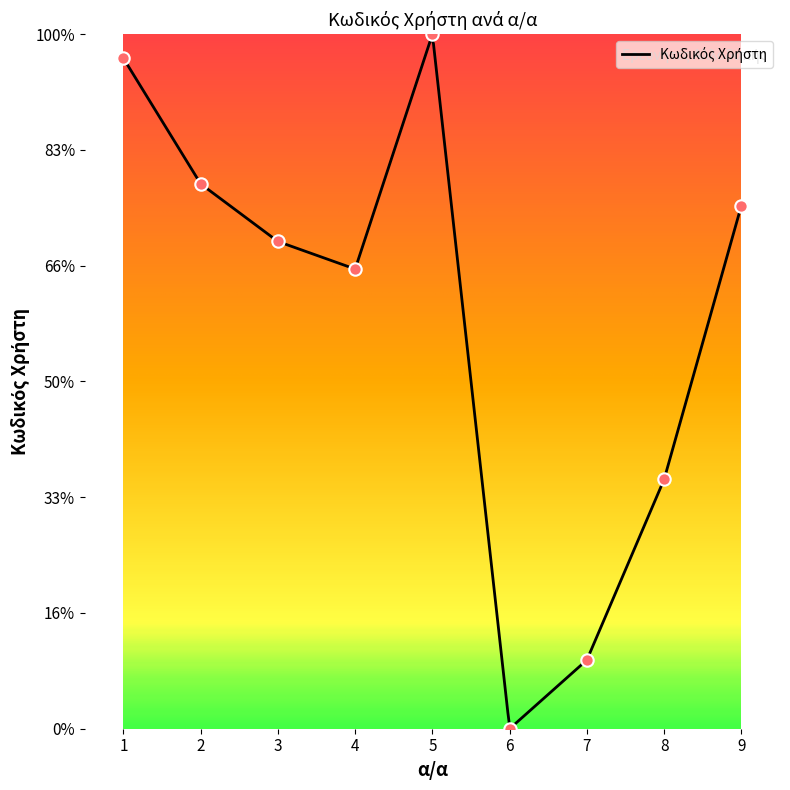

What is the change in value from 1 to 8?

-7275.5